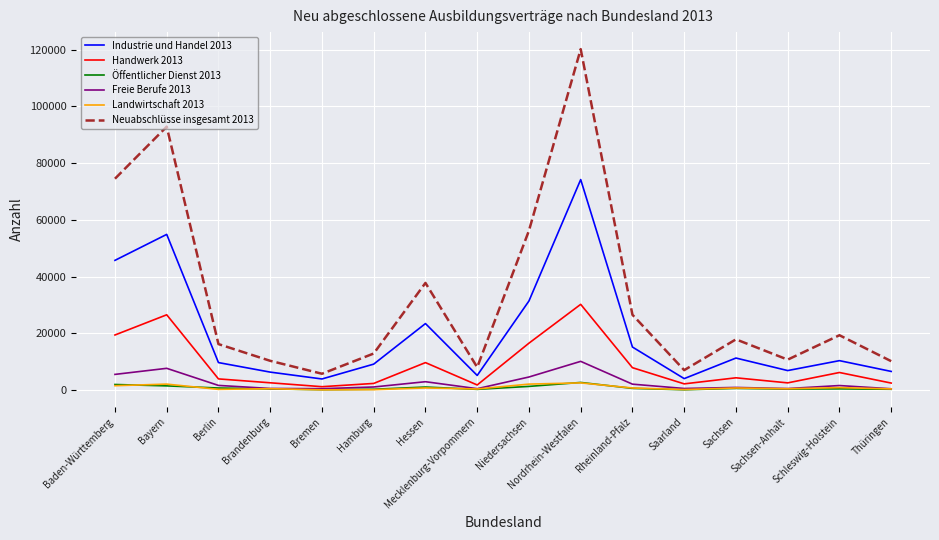

True or false: Industrie und Handel 2013 has a value of 3882 at Bremen.

True